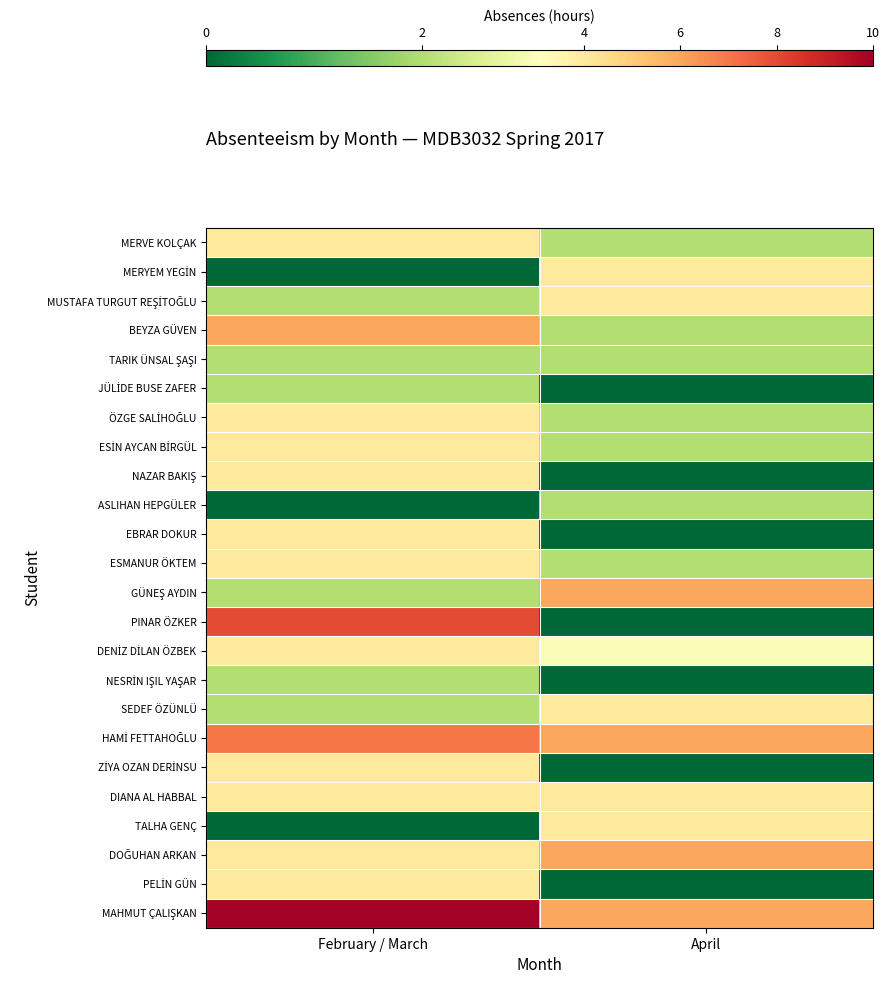

Which series has the largest range (max minus min)?

PINAR ÖZKER